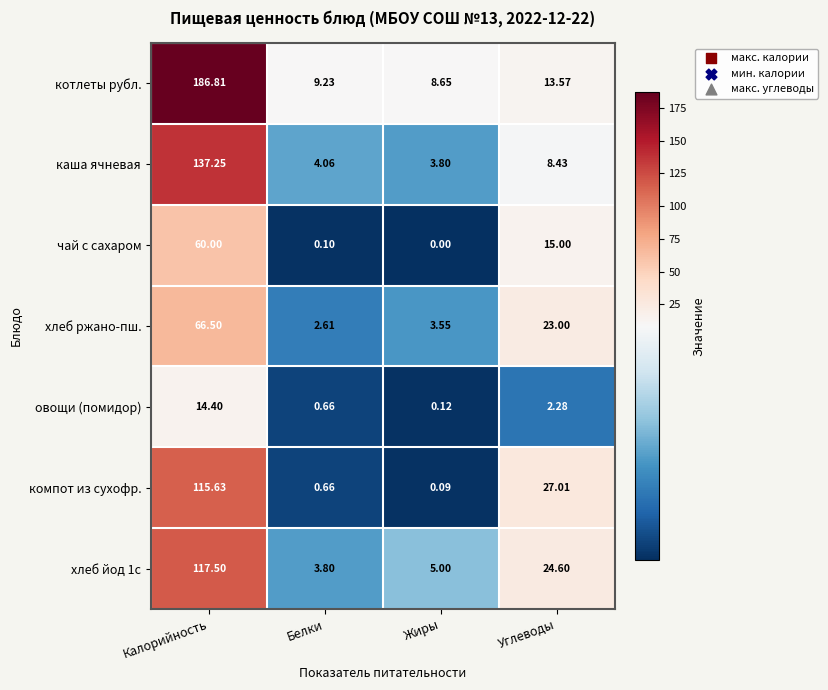

Which category has the highest value across all series?

Калорийность